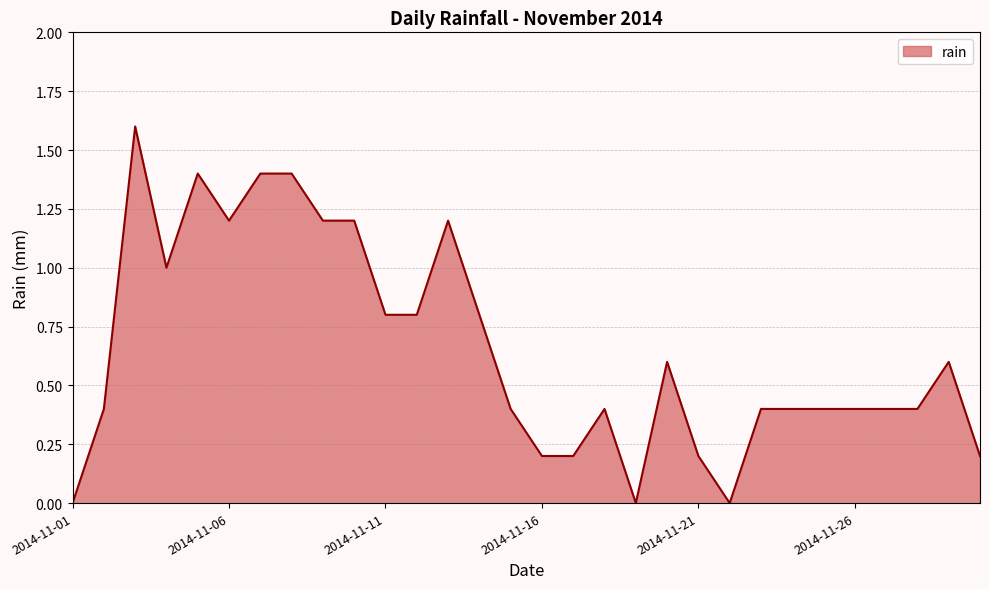

What is the maximum value shown in the chart?

1.6